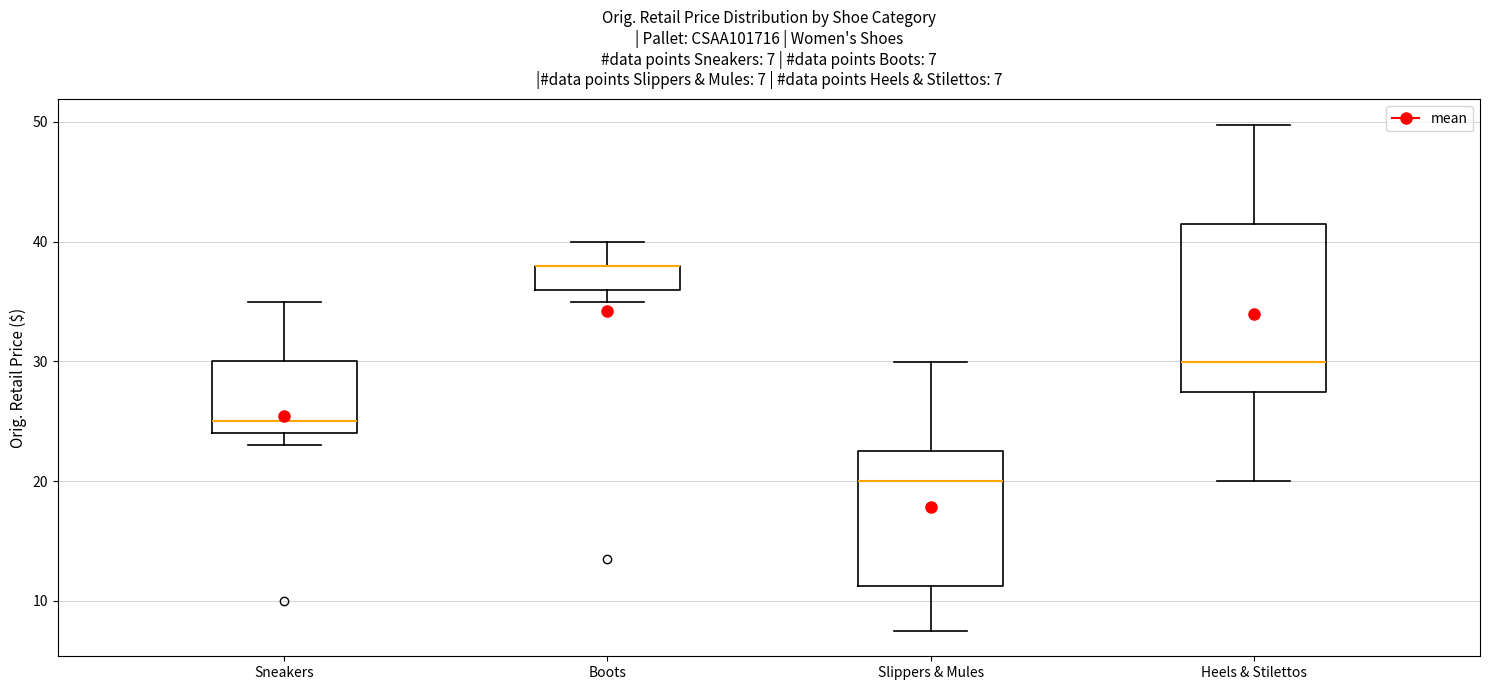

Comparing the boxes themselves (not the whiskers), which one is the tallest?

Heels & Stilettos